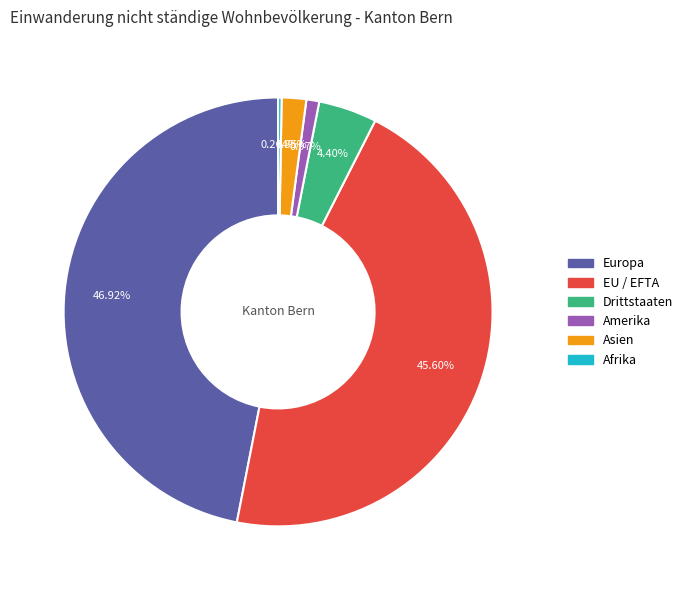

Which slice is the largest?

Europa